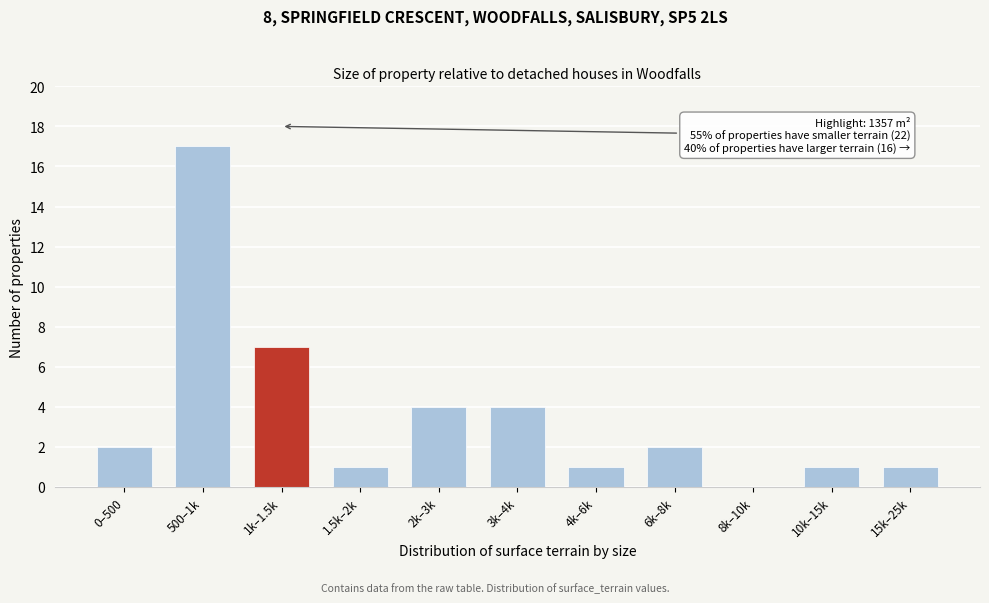

Reading right to left, what are all the values shown in this chart?

15k–25k=1	10k–15k=1	8k–10k=0	6k–8k=2	4k–6k=1	3k–4k=4	2k–3k=4	1.5k–2k=1	1k–1.5k=7	500–1k=17	0–500=2